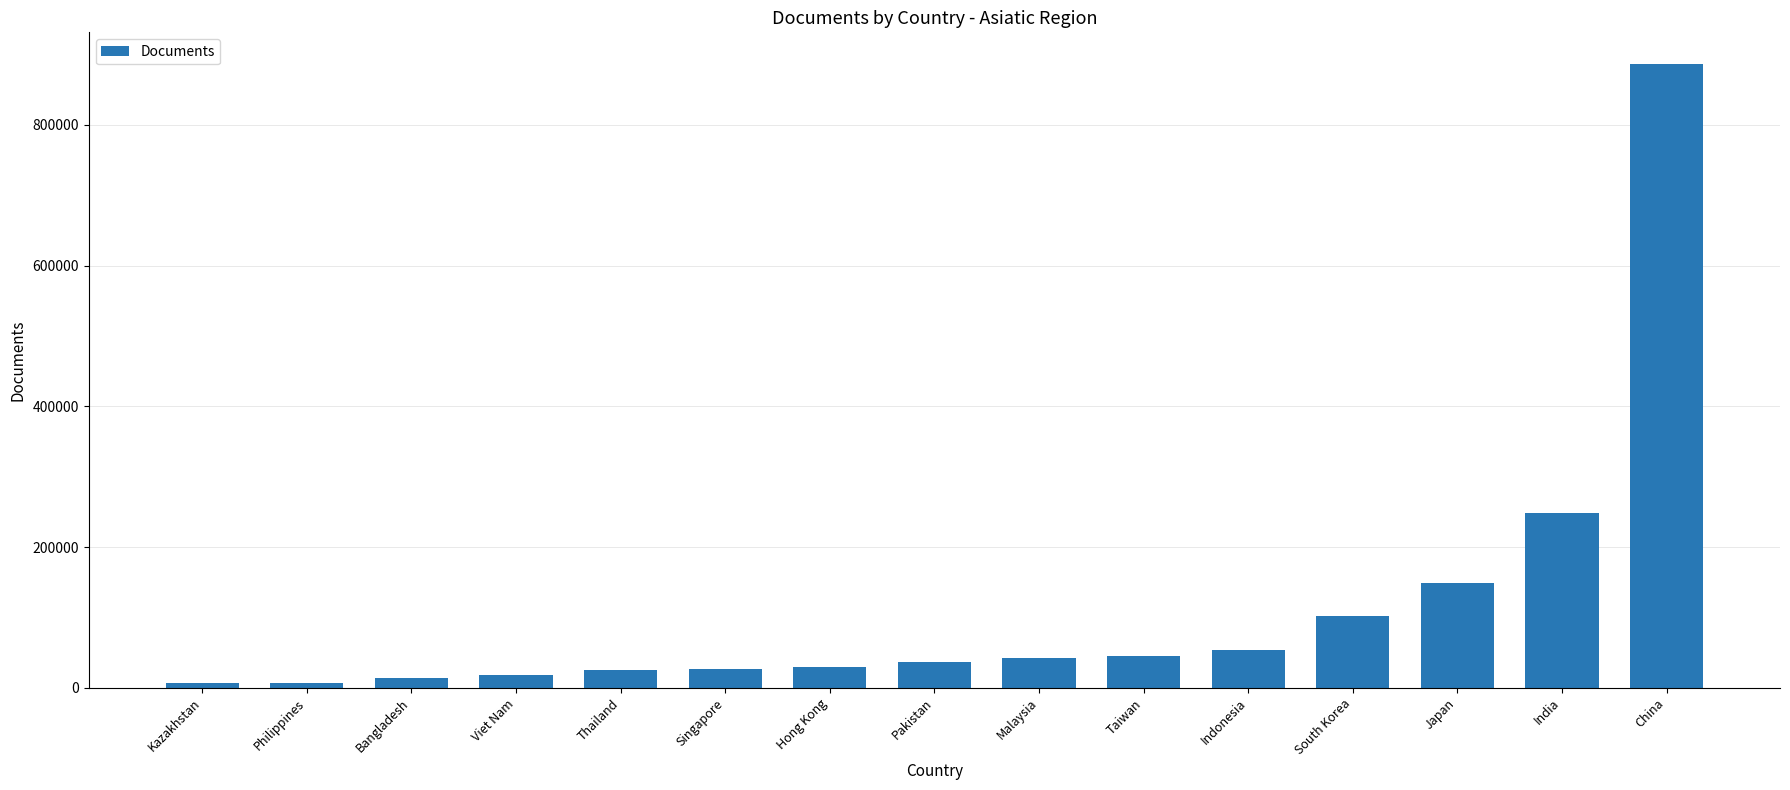

Approximately how many times larger is the value at Taiwan compared to Philippines?

6.5